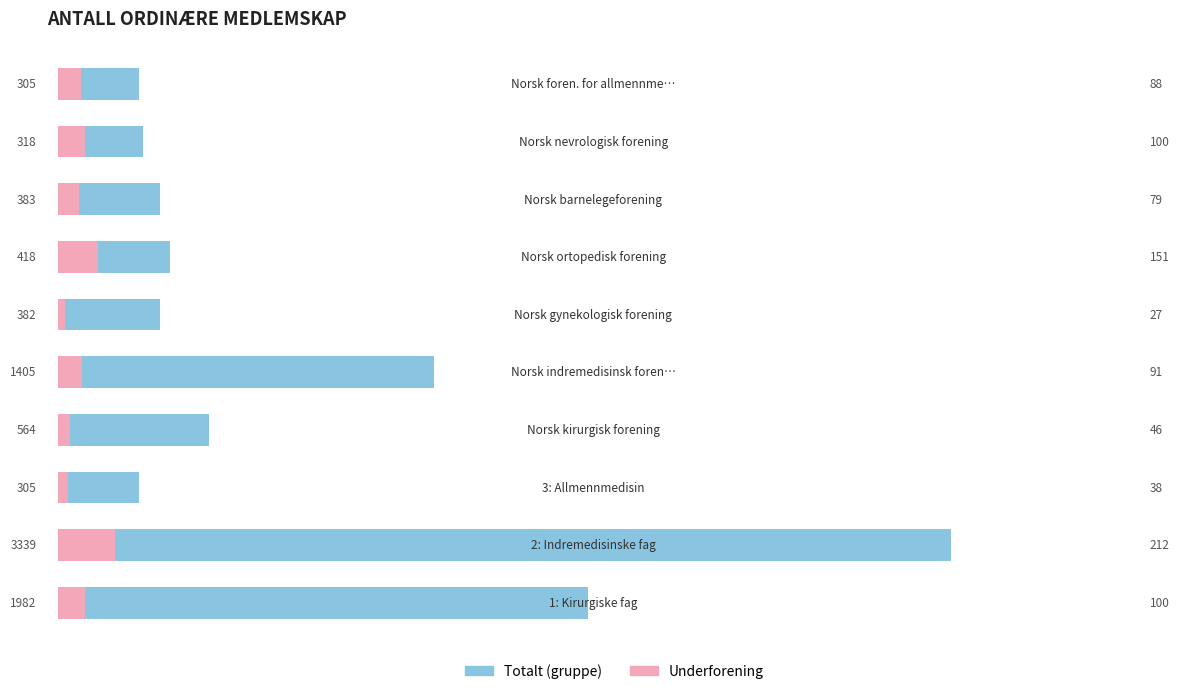

Between 4 and 6, which series saw the biggest shift?

Totalt (gruppe)